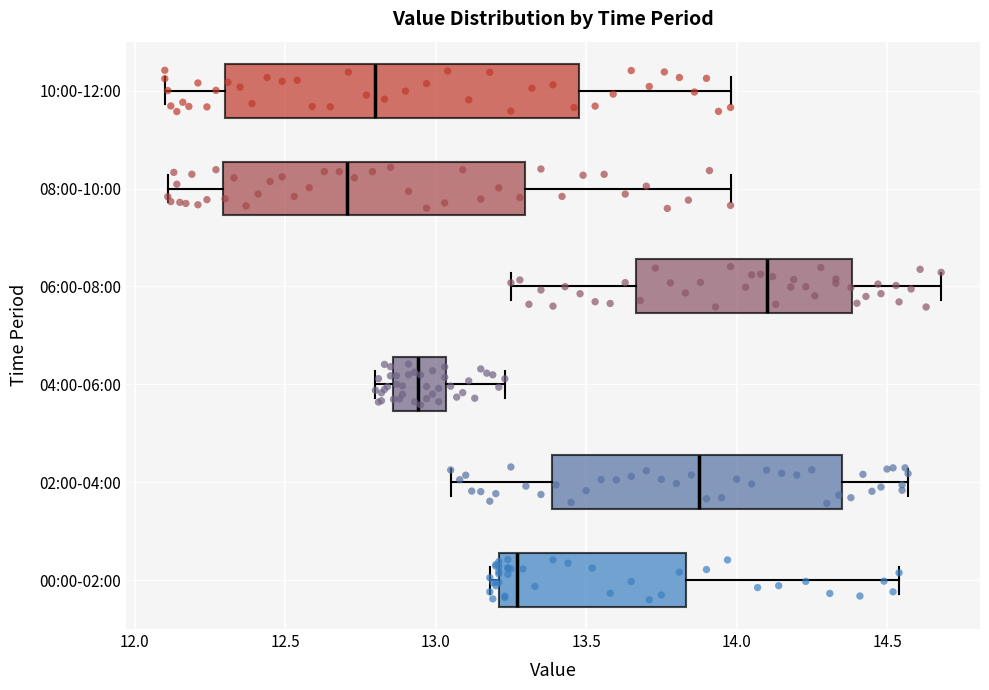

Comparing the boxes themselves (not the whiskers), which one is the widest?

10:00-12:00